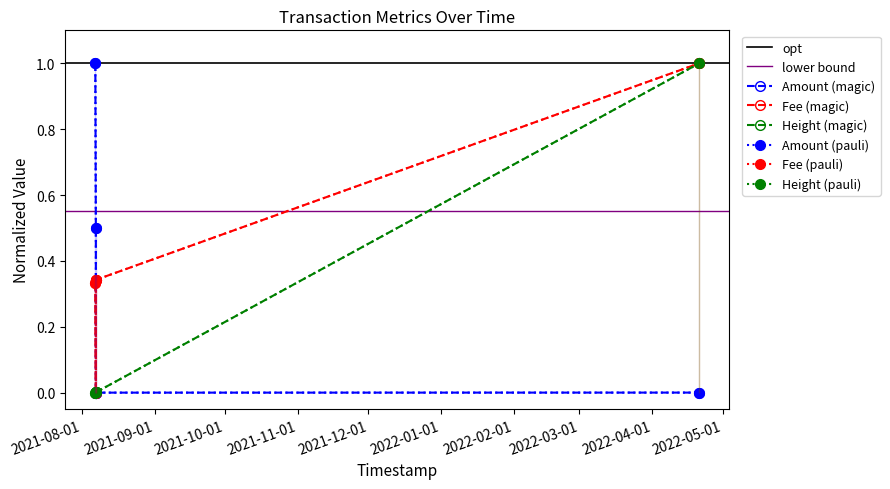

How many lines are shown in the chart?

3